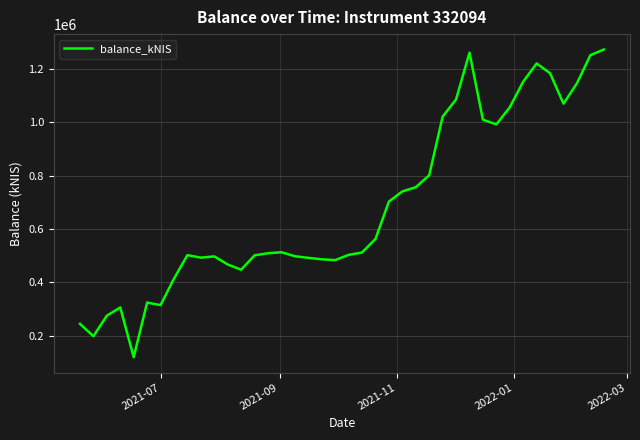

What is the smallest value displayed?

118733.6